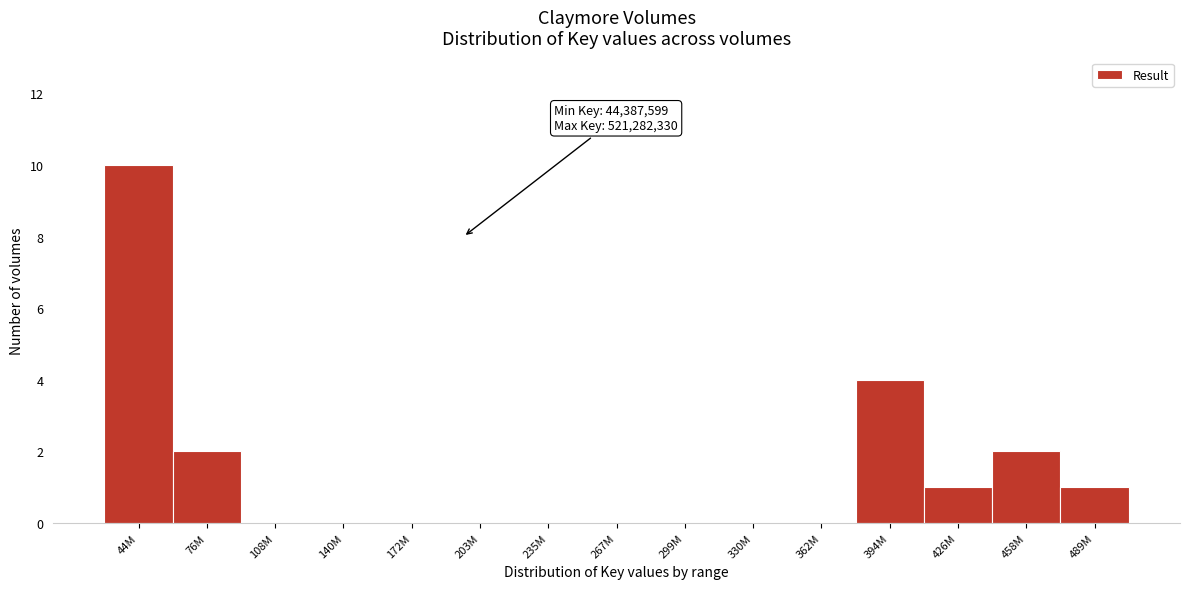

Reading left to right, extract all data points from this chart.

44M=10	76M=2	108M=0	140M=0	172M=0	203M=0	235M=0	267M=0	299M=0	330M=0	362M=0	394M=4	426M=1	458M=2	489M=1